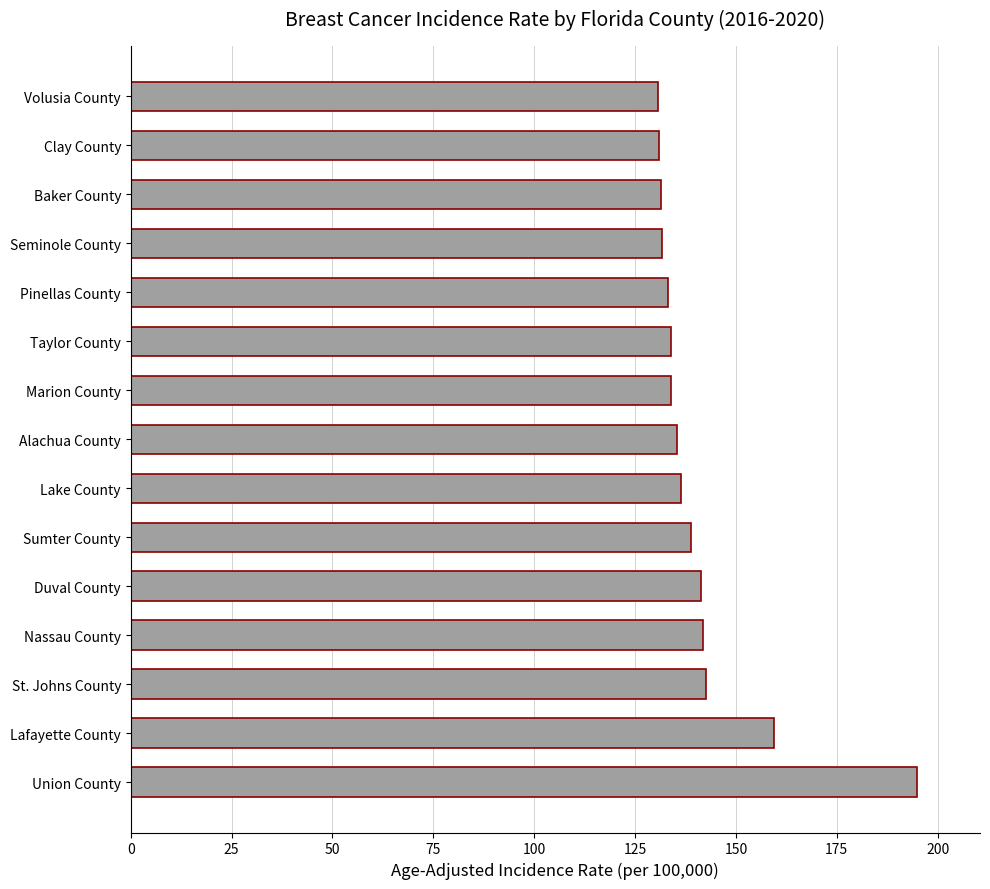

What is the difference between the maximum and second lowest values?

64.0